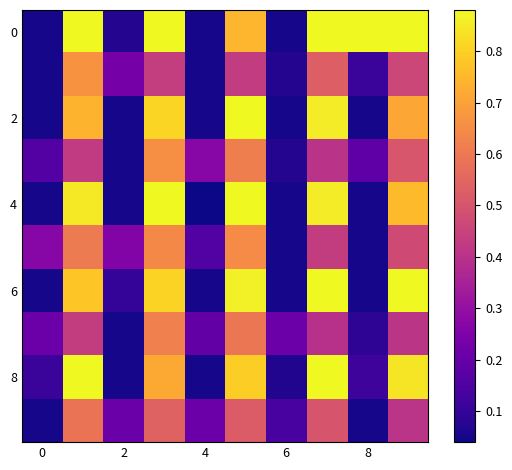

What is the maximum value shown in the chart?

0.9